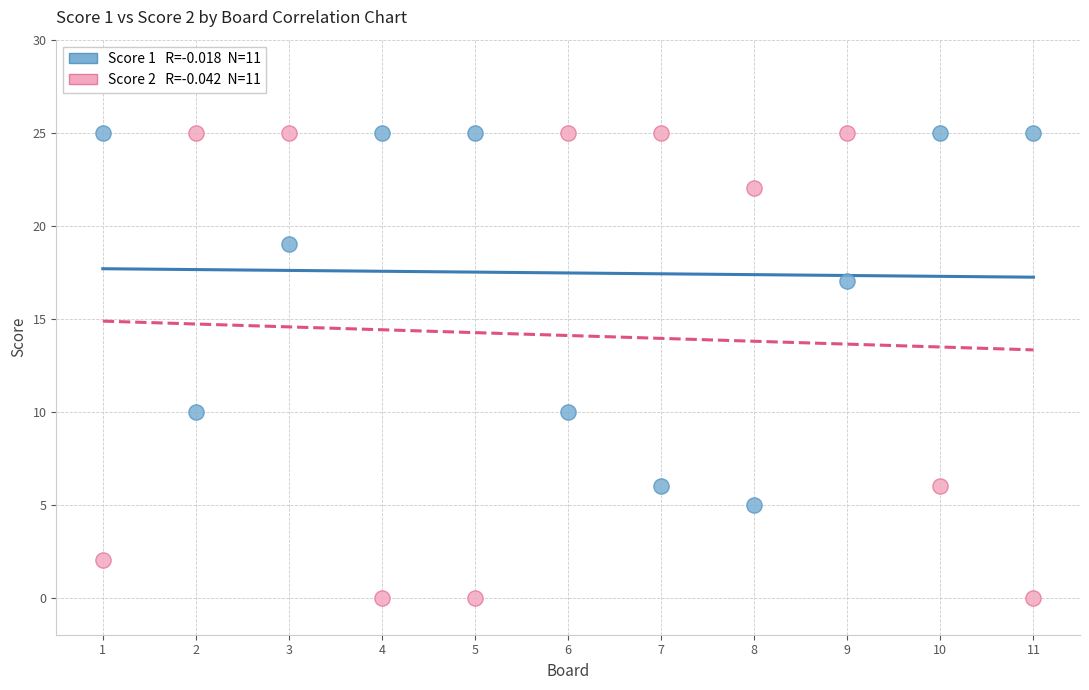

Across all data points, what is the range of Y values (max minus min)?

25